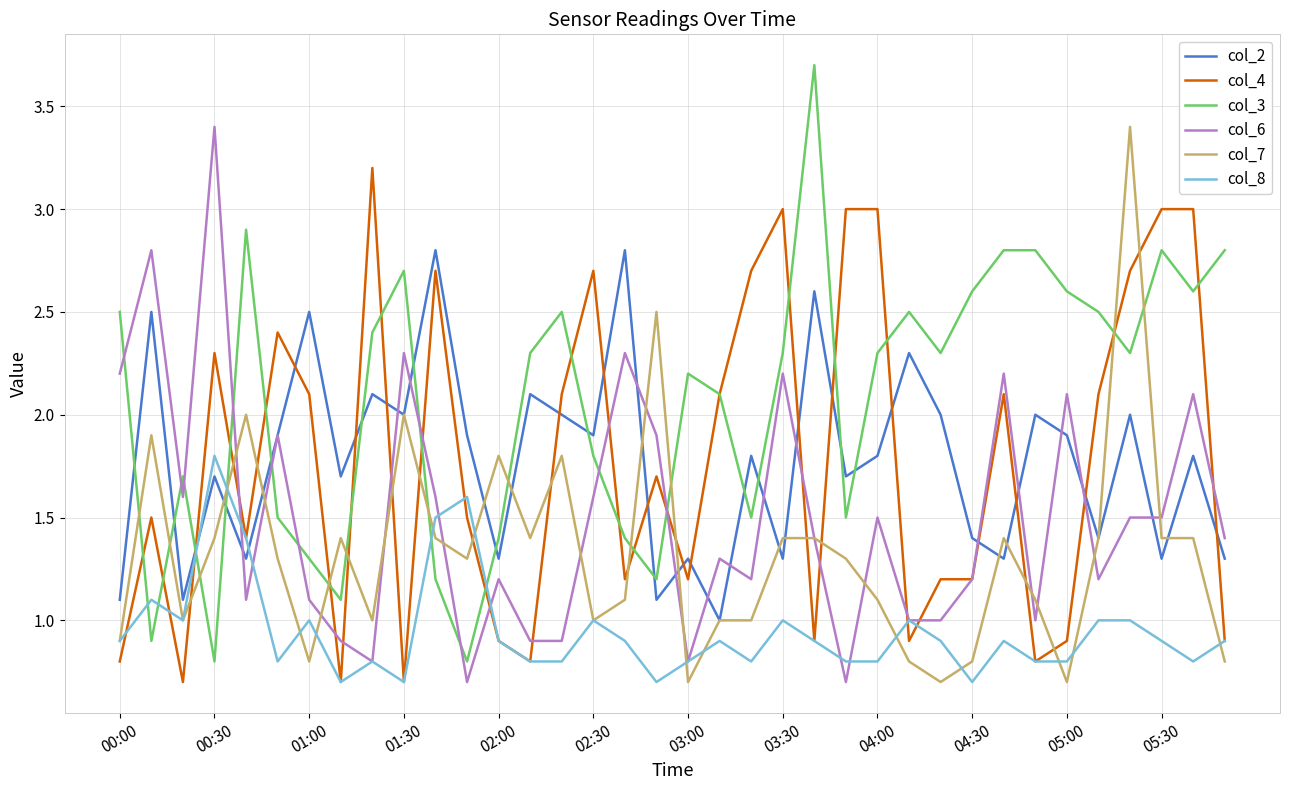

What is the minimum value for col_8?

0.7